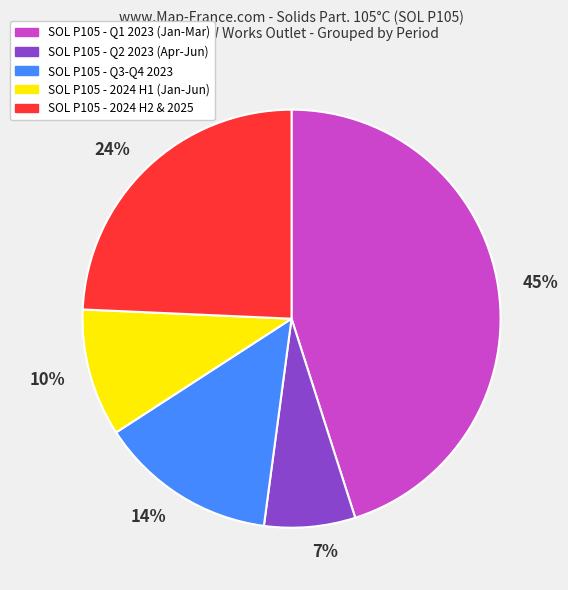

To the nearest percent, what percentage of the pie is 7%?

7%